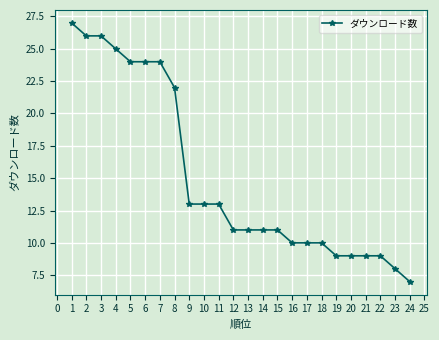

What is the difference between the second highest and minimum values?

19